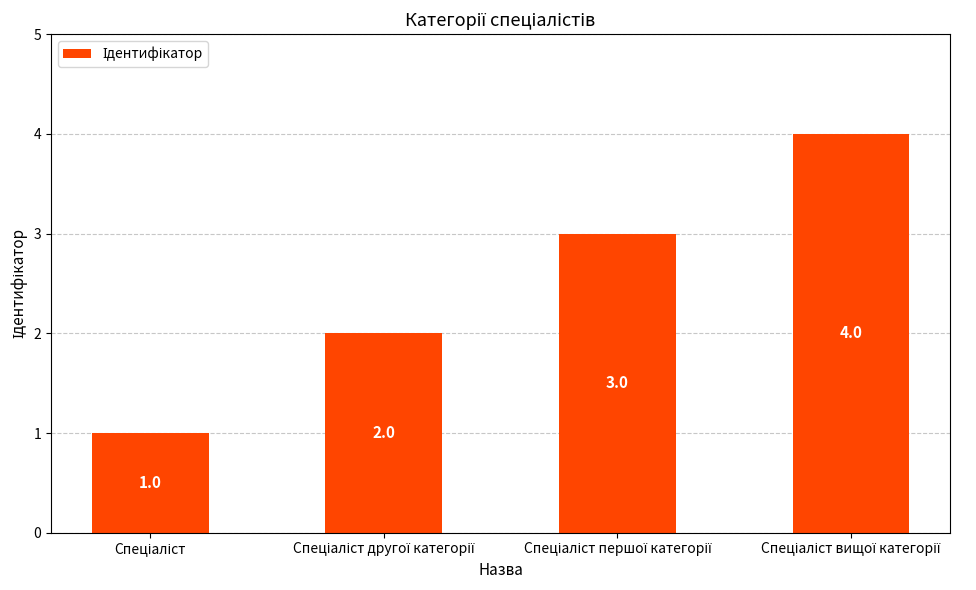

What is the sum of all values?

10